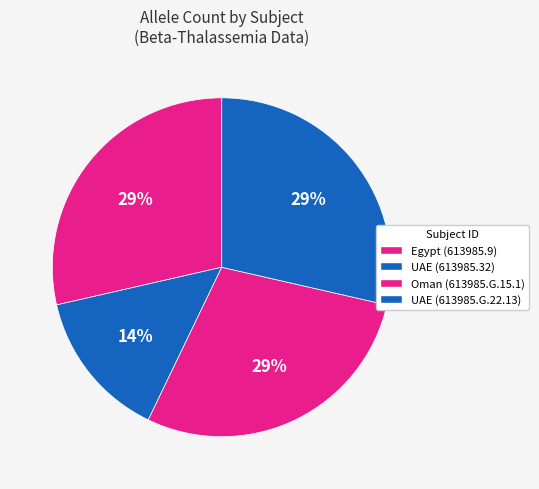

Which category has the biggest portion of the pie?

Egypt (613985.9)